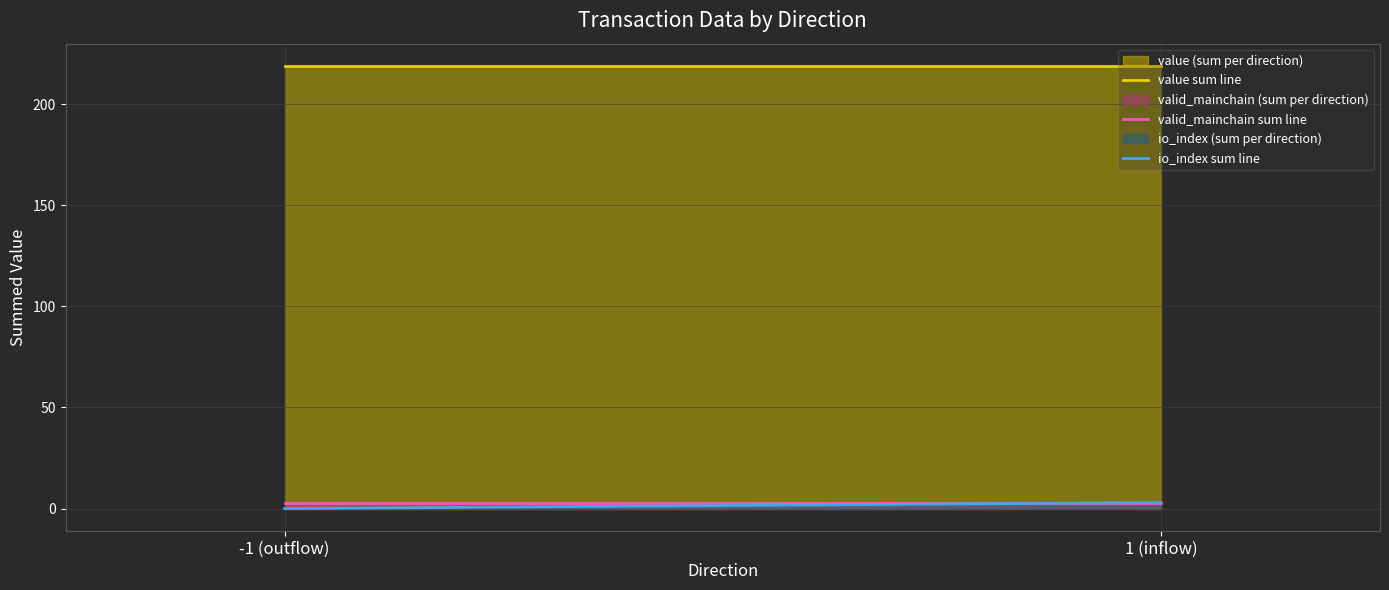

Reading right to left, list all the values displayed in this chart.

value sum line: 218.9	218.9
valid_mainchain sum line: 3.0	3.0
io_index sum line: 3.0	0.0